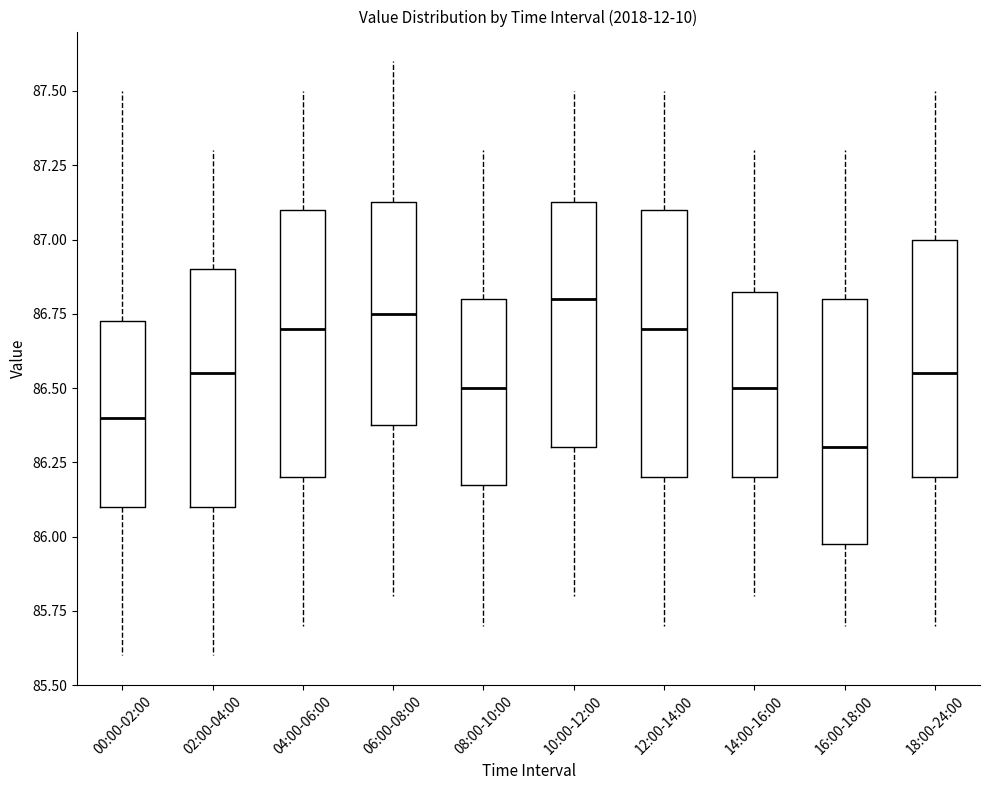

Where does the median line of the box for 02:00-04:00 sit on the y-axis? The values are not printed on the chart, so give them approximately, as read against the axis.

86.55